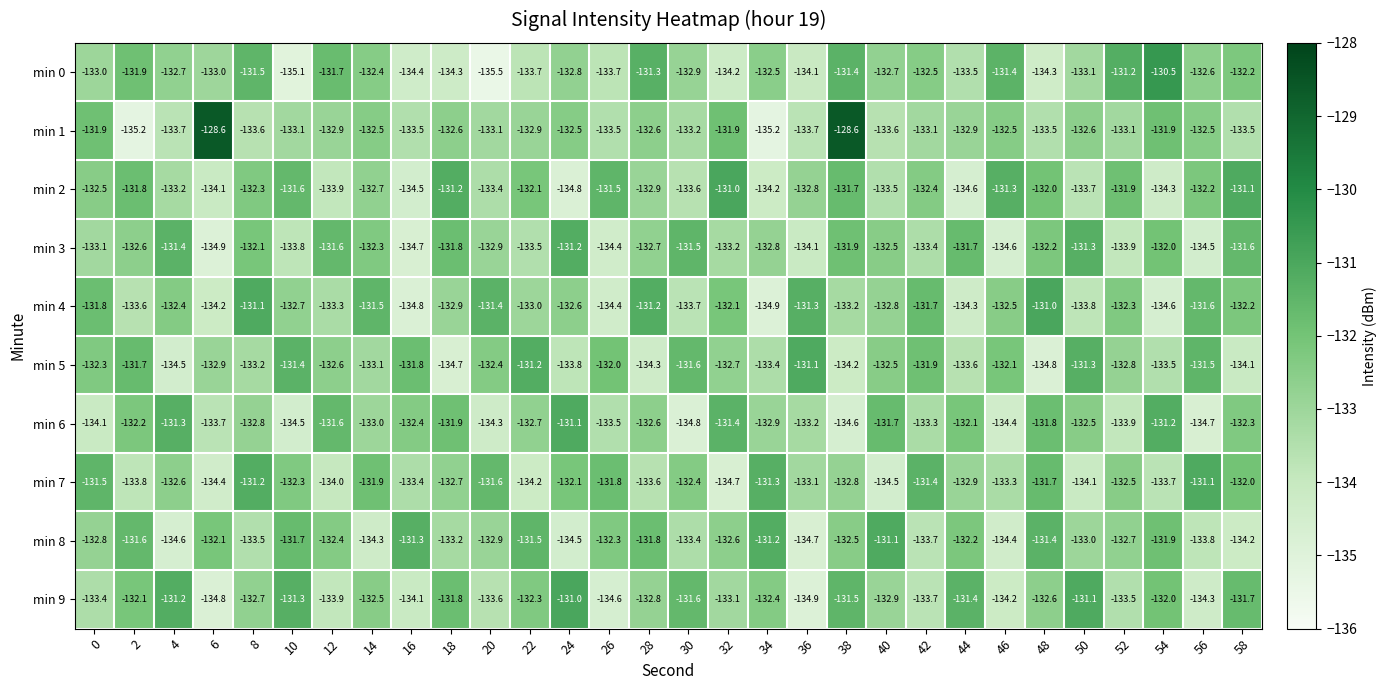

What is the difference between the highest and lowest values at 48?

3.8